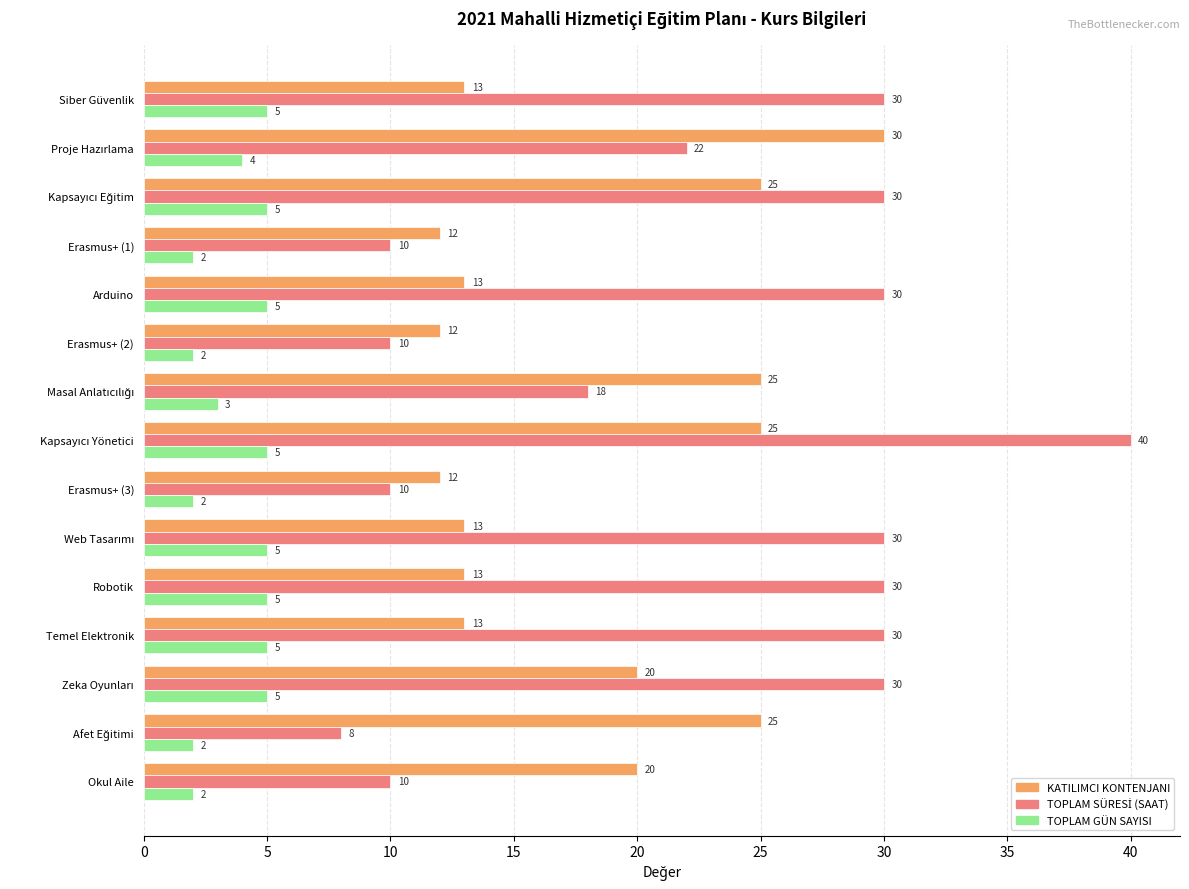

Count the number of data series in this chart.

3